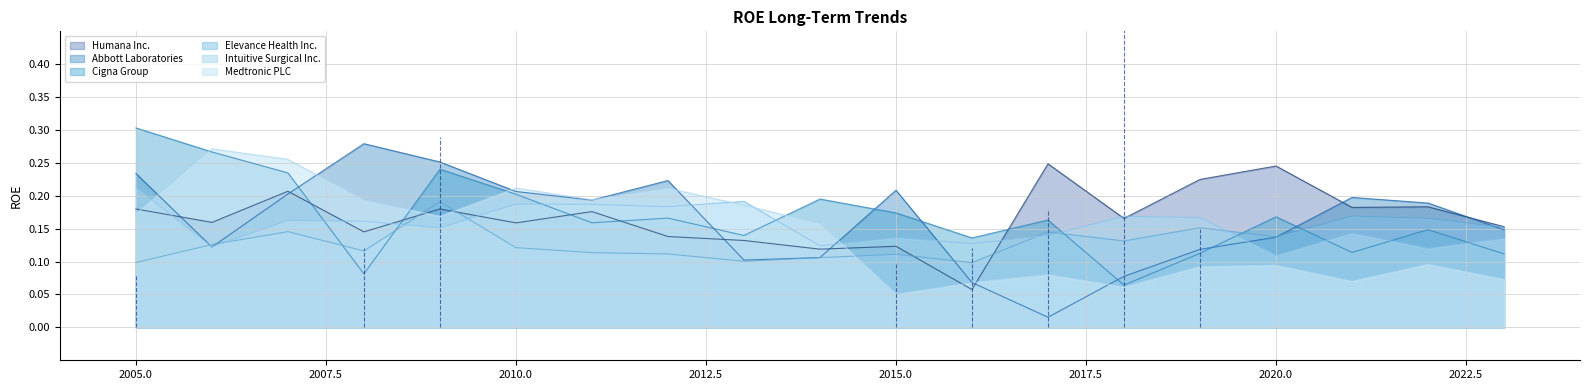

How many lines are shown in the chart?

6